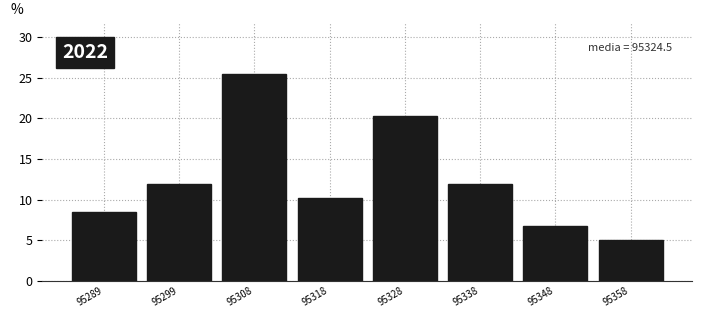

Reading left to right, list all the values displayed in this chart.

8.5	11.9	25.4	10.2	20.3	11.9	6.8	5.1